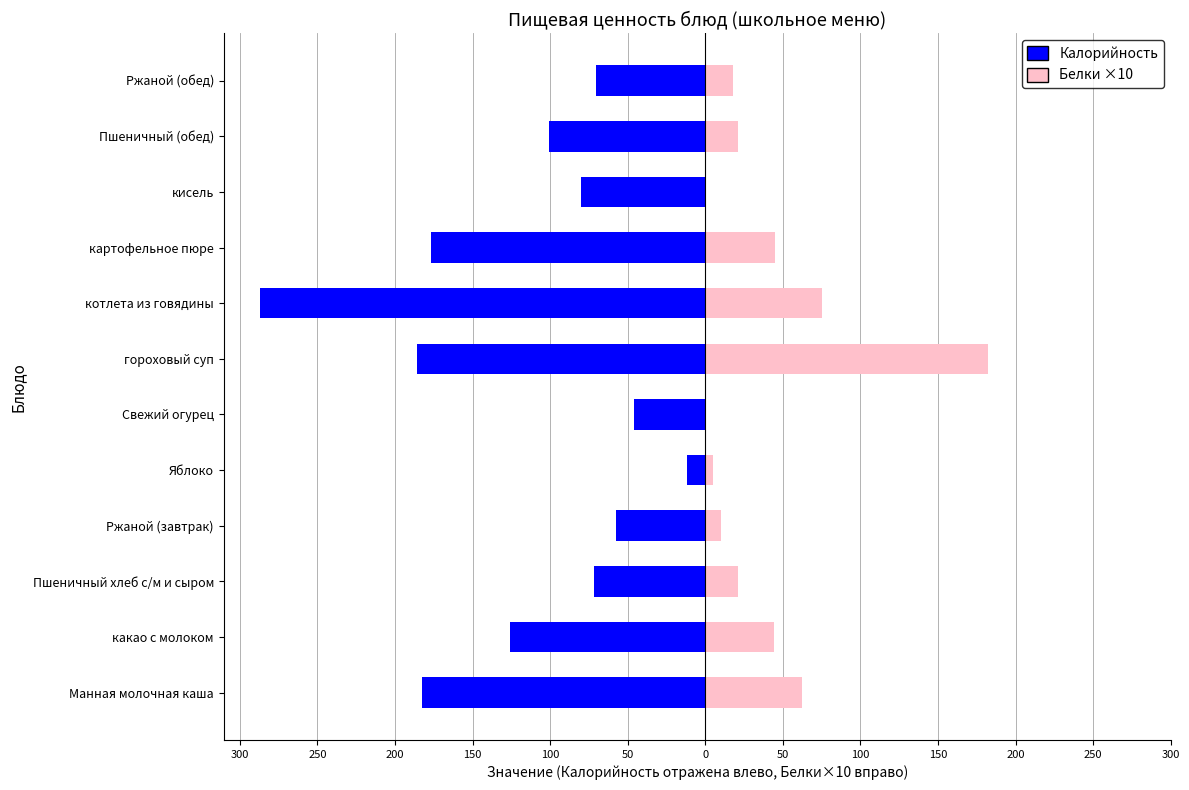

What are all the series names shown in the legend?

Калорийность, Белки ×10